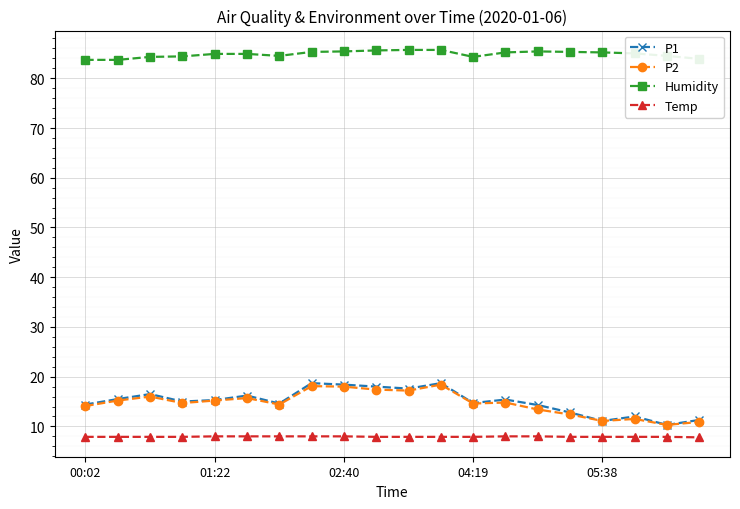

What is the maximum value shown in the chart?

85.7